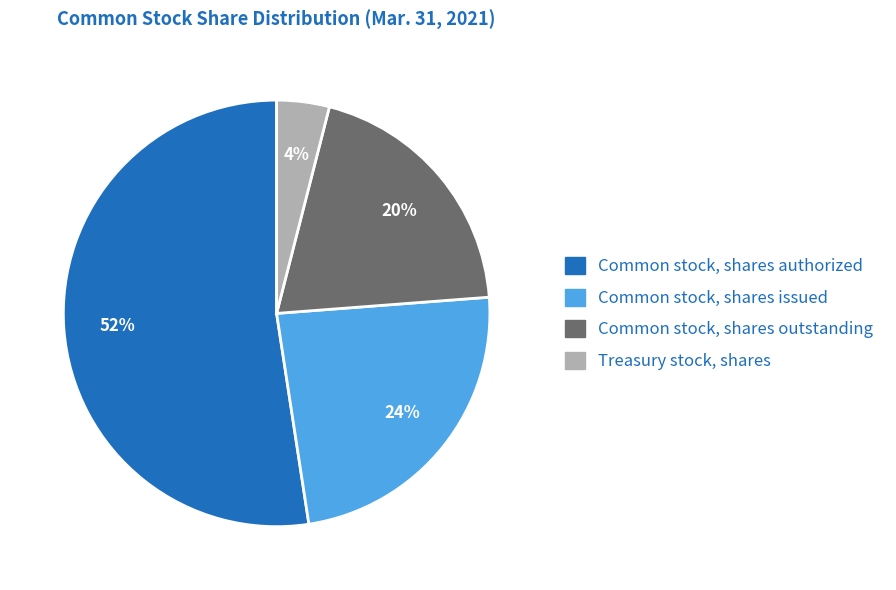

What is the ratio of the value at Common stock, shares outstanding to the value at Common stock, shares authorized?

0.4